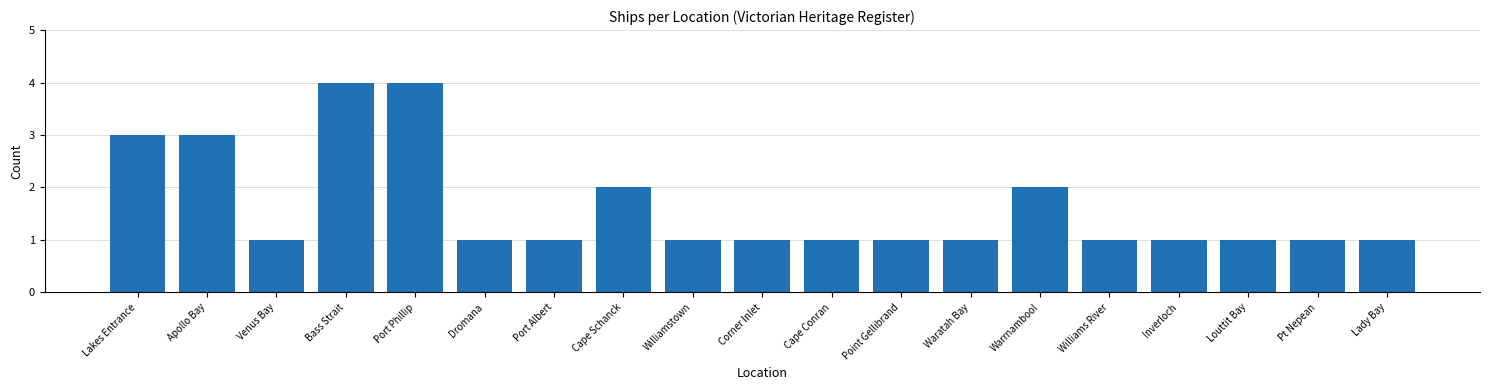

What position from the left is Corner Inlet?

10